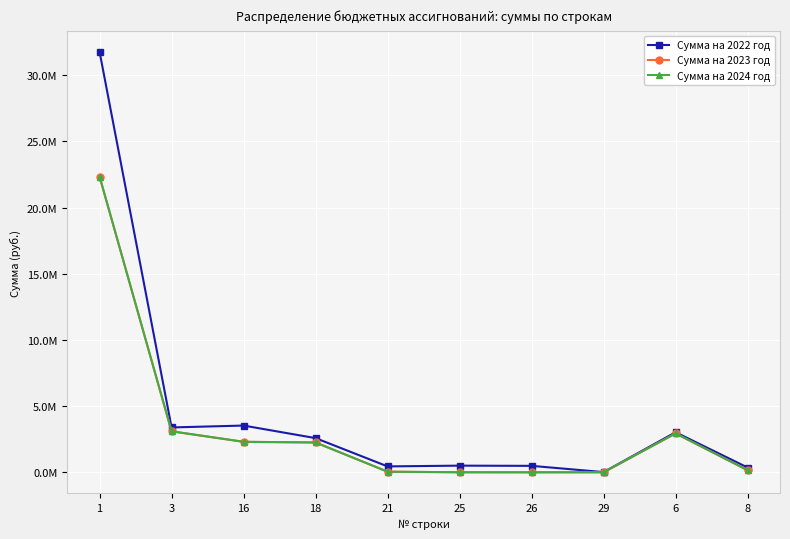

The Сумма на 2023 год series shows 3000.0 at 25. True or false?

True